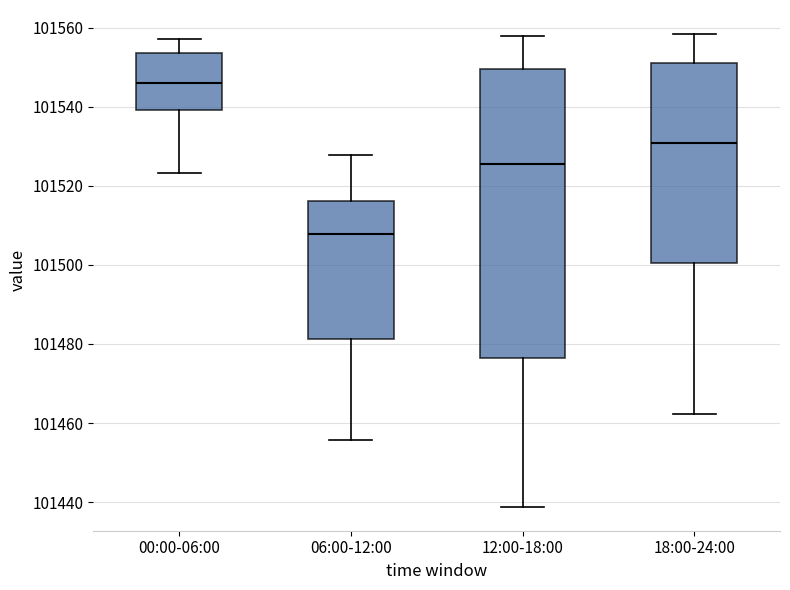

Reading left to right, read every box against the y-axis: the position of its median line, the range the box covers, and the ends of its whiskers. The values are not printed on the chart, so give them approximately, as read against the axis.

00:00-06:00: median 101546, box 101540 to 101554, whiskers 101524 to 101558
06:00-12:00: median 101508, box 101482 to 101516, whiskers 101456 to 101528
12:00-18:00: median 101526, box 101476 to 101550, whiskers 101438 to 101558
18:00-24:00: median 101530, box 101500 to 101552, whiskers 101462 to 101558